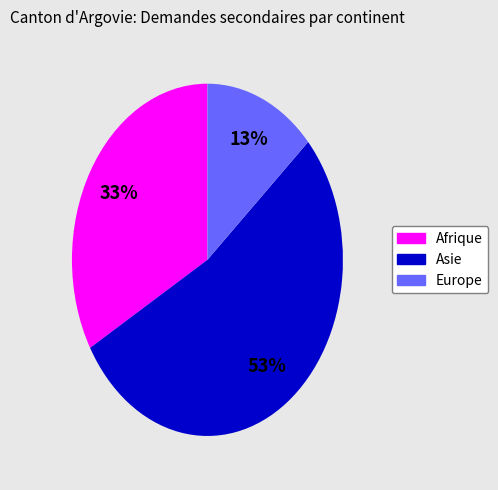

Which has a higher value, Asie or Europe?

Asie